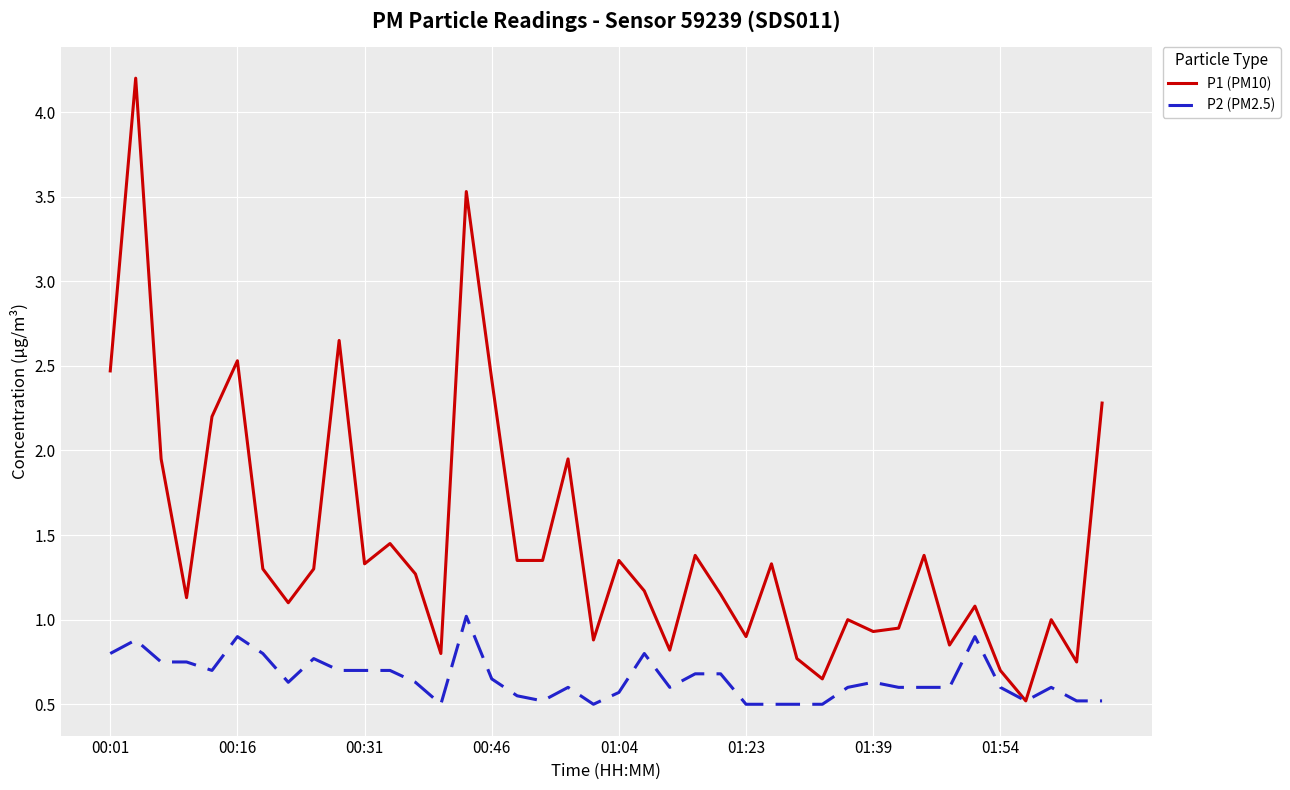

Which series has the largest range (max minus min)?

P1 (PM10)